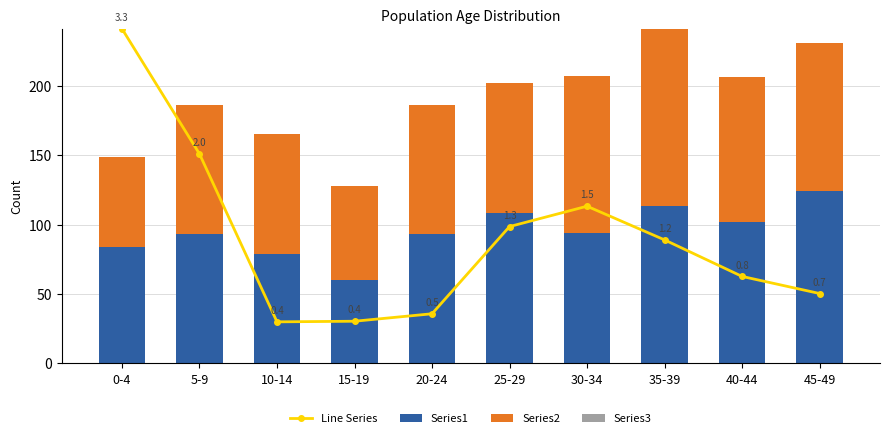

What is the highest value of the Series2 series?

128.0